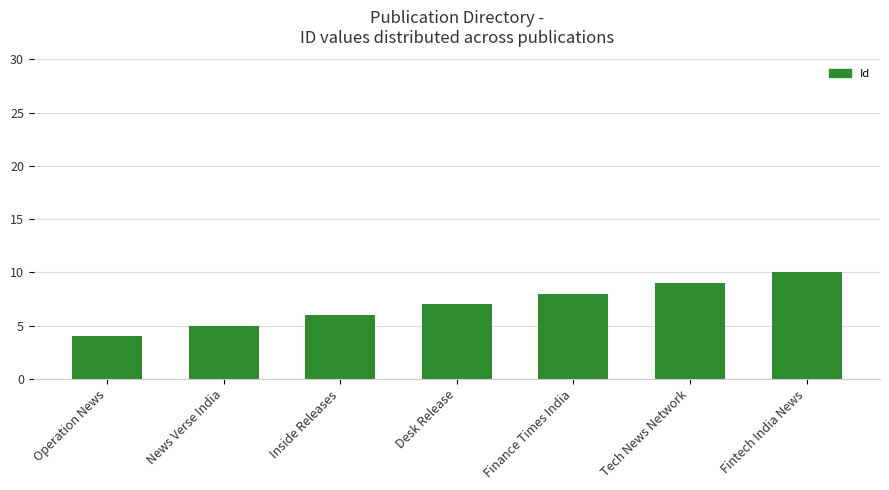

Rank the categories by value from highest to lowest.

Fintech India News, Tech News Network, Finance Times India, Desk Release, Inside Releases, News Verse India, Operation News